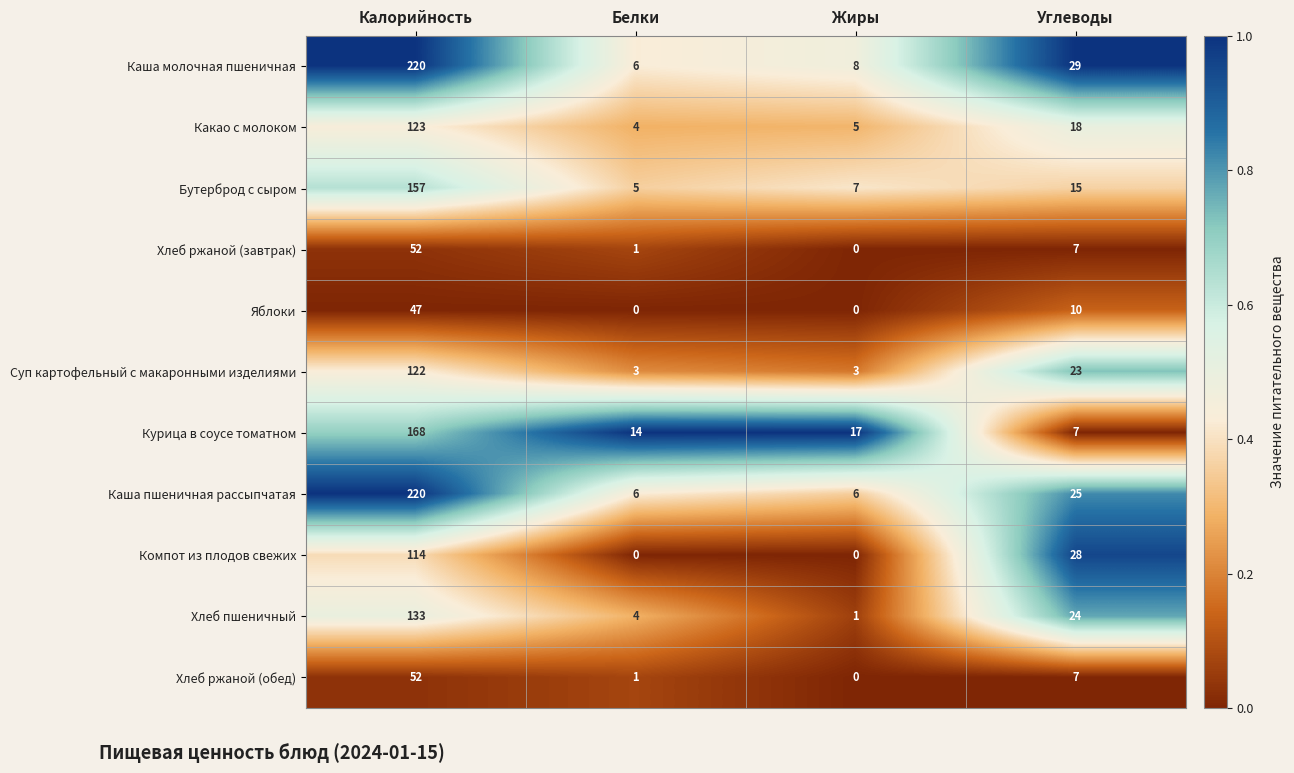

Where is Хлеб пшеничный nearest to the value 67?

Углеводы